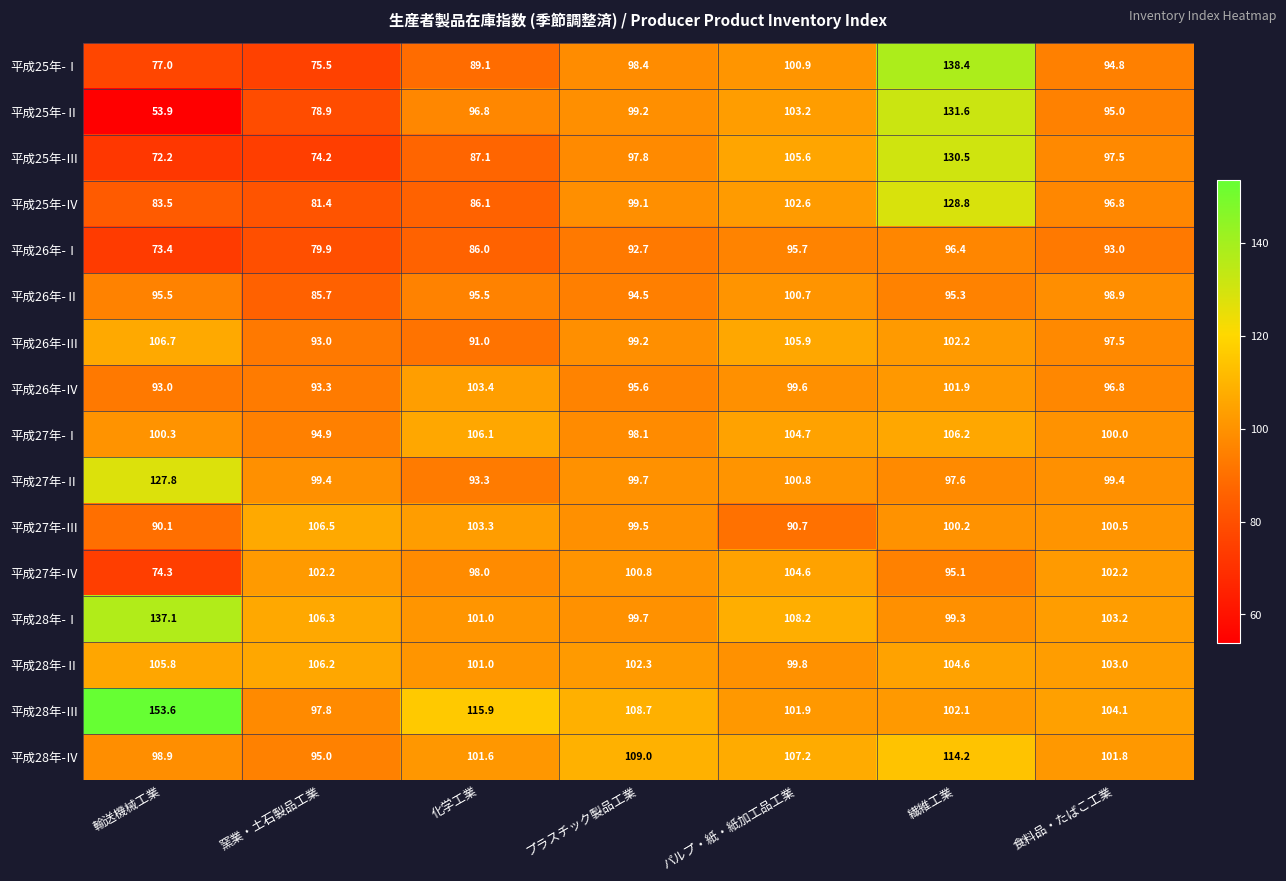

What is the spread (max minus min) of values at 輸送機械工業?

99.7